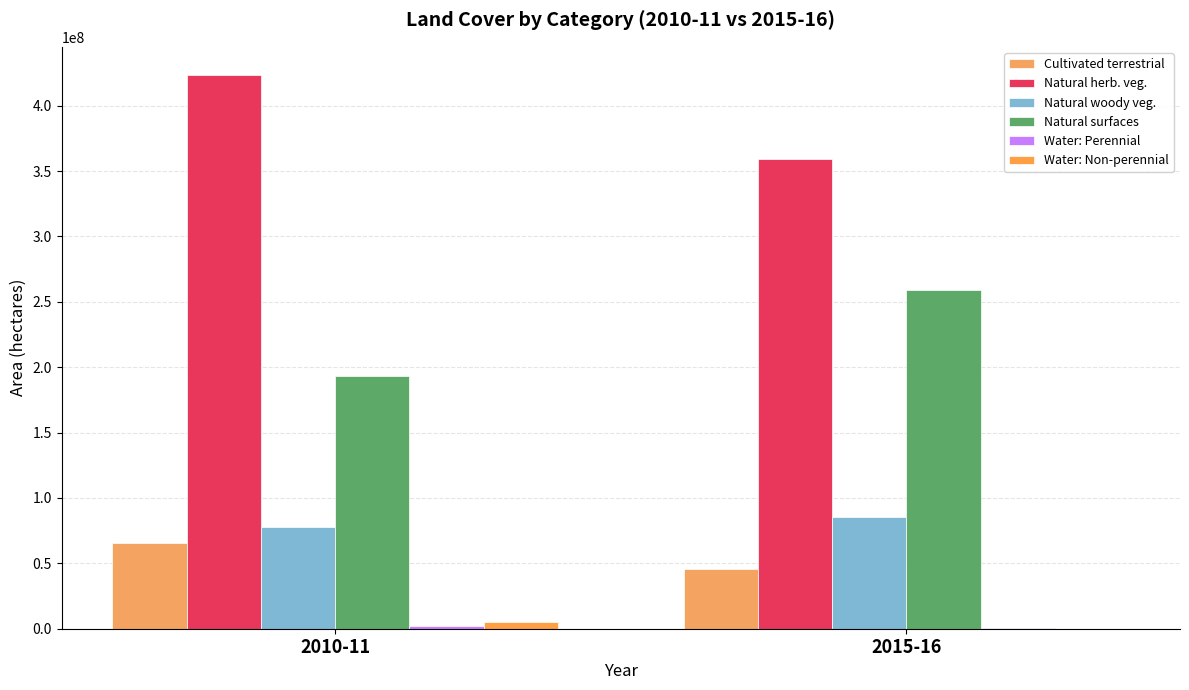

What is the value of the Water: Perennial bar at the 1st from the left?

2032025